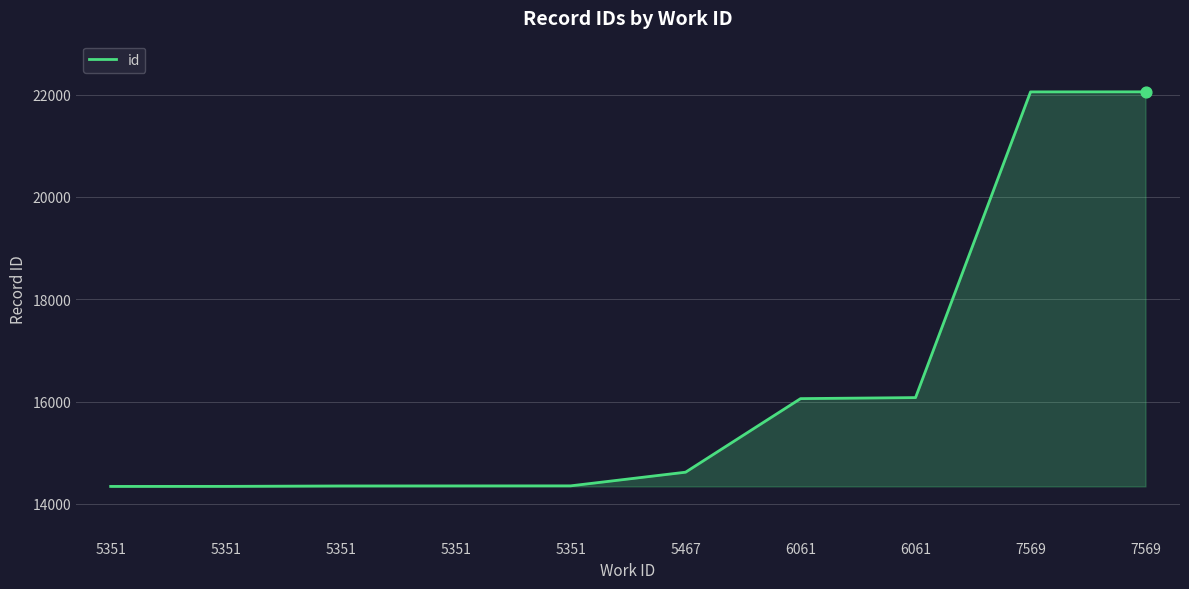

What is the ratio of the value at 6061 to the value at 5467?

1.1